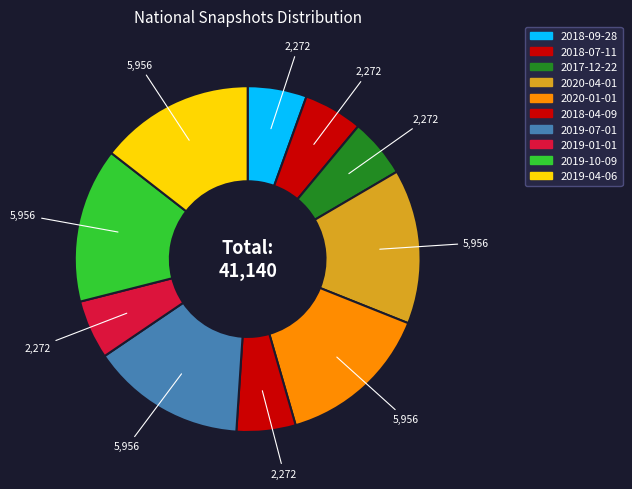

Does any single category account for the majority?

No